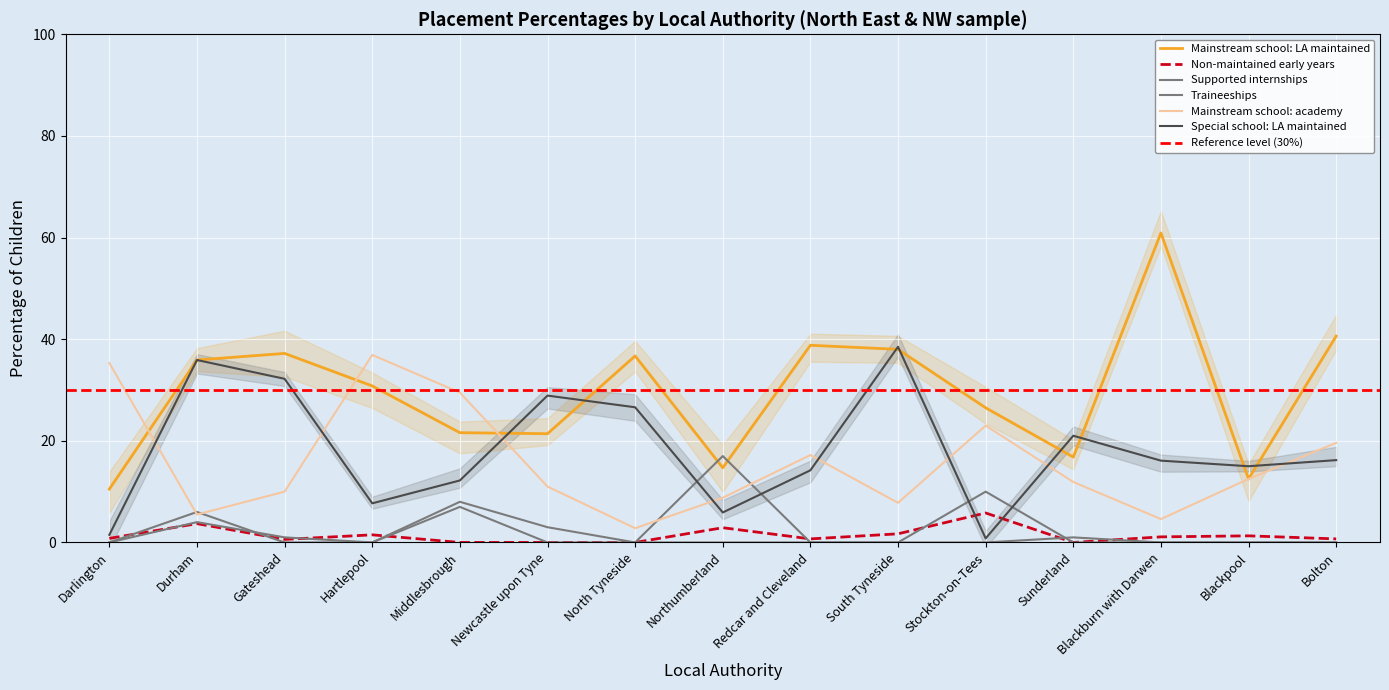

What is the label of the 3rd point from the left?

Gateshead